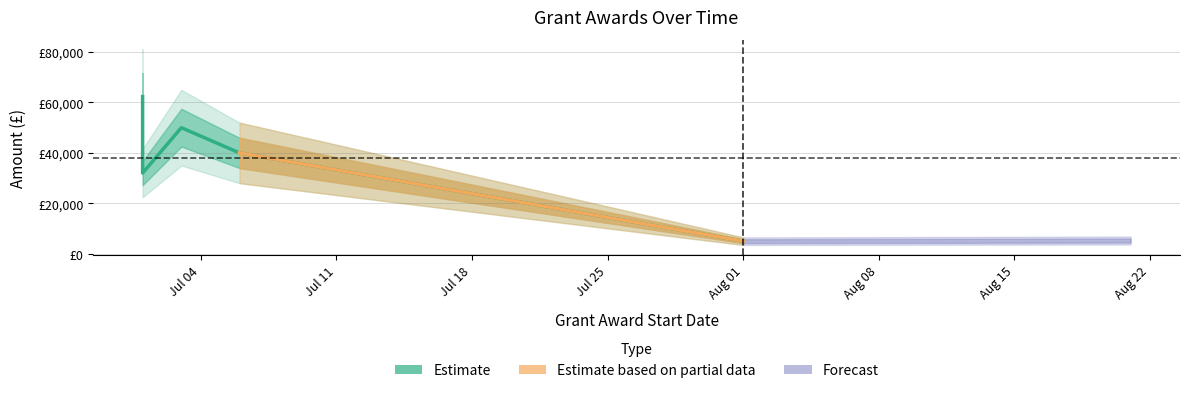

What is the smallest value displayed?

5000